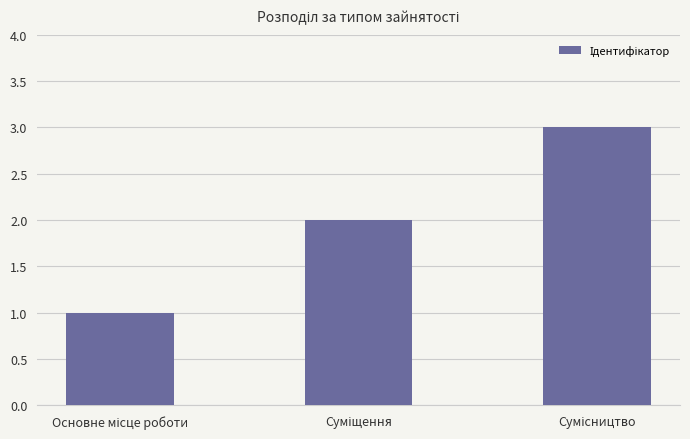

How many data points does each series have?

3